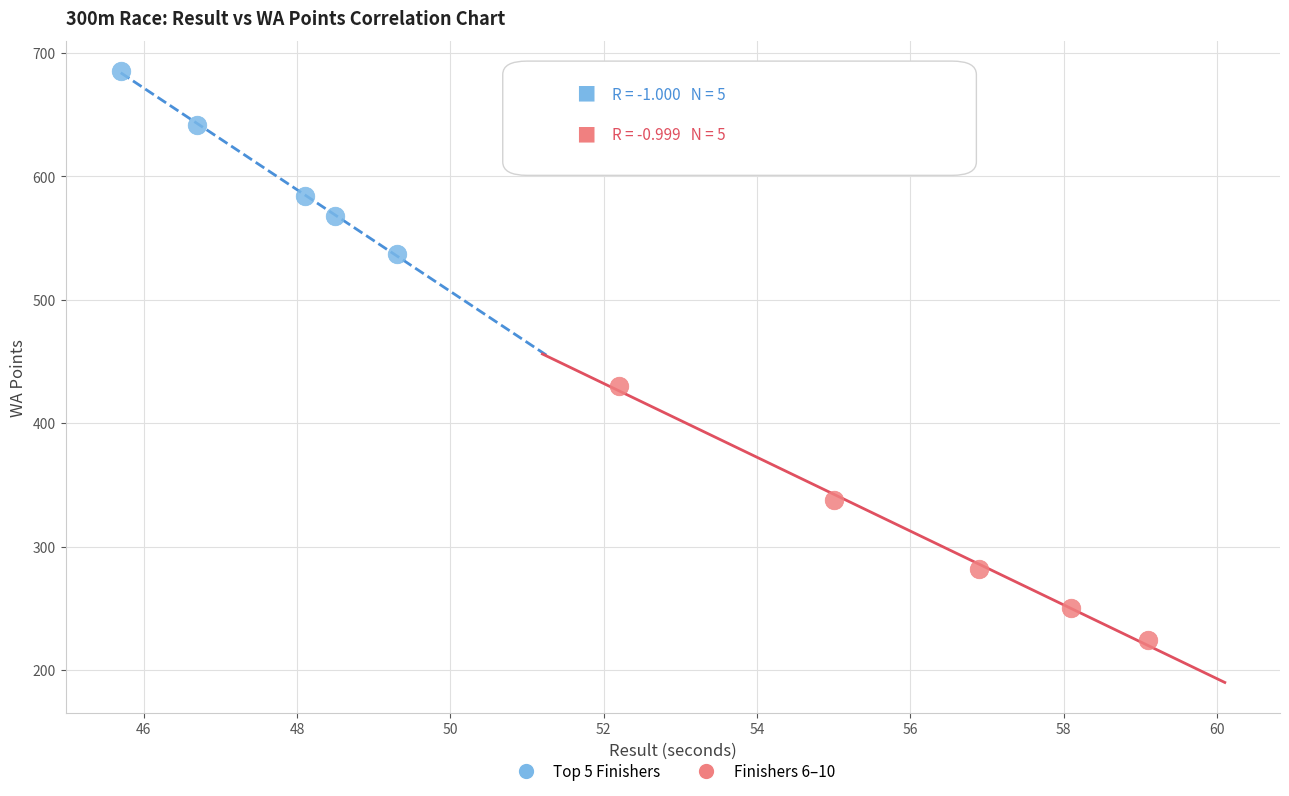

Which series has the widest spread of Y values?

Finishers 6–10